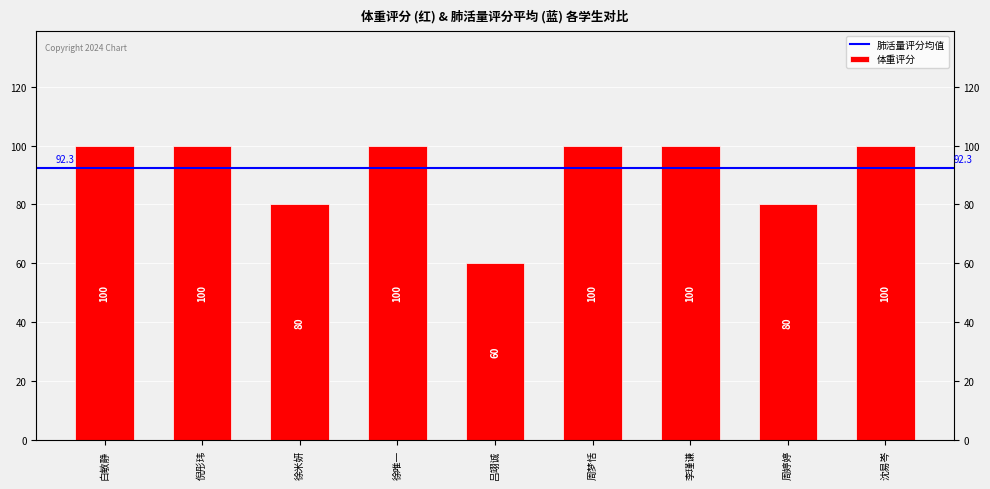

How many values are between 80 and 100?

8